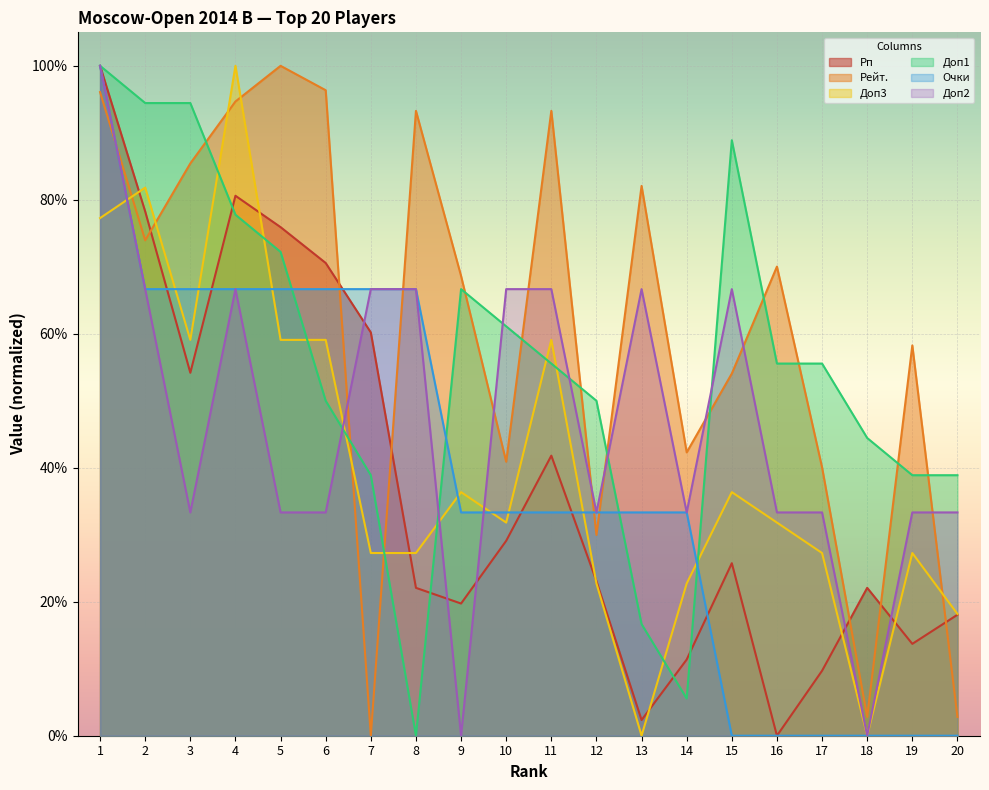

Which series ends up on top after the final intersection of Доп3 and Рп?

Доп3